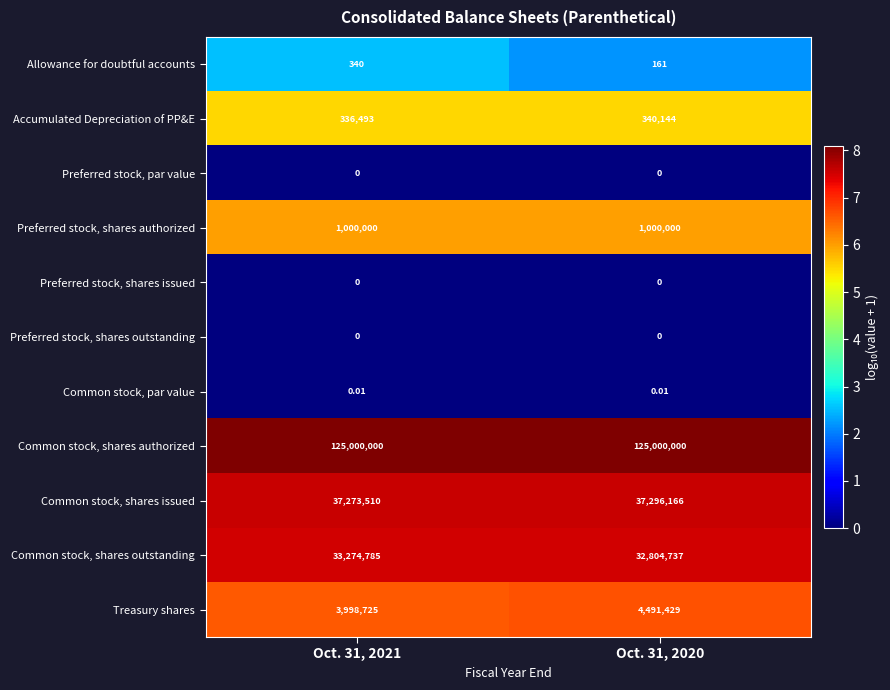

Is the value of Common stock, par value at Oct. 31, 2021 greater than the value of Common stock, shares outstanding at Oct. 31, 2020?

No